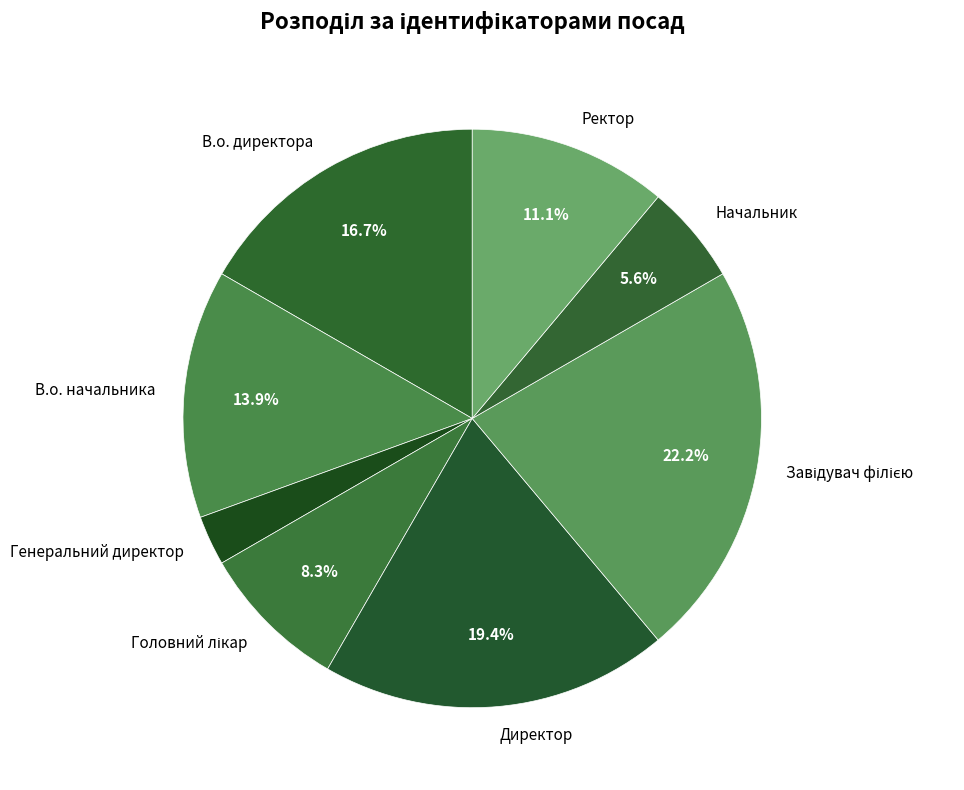

What portion of the pie excludes Начальник?

94.4%